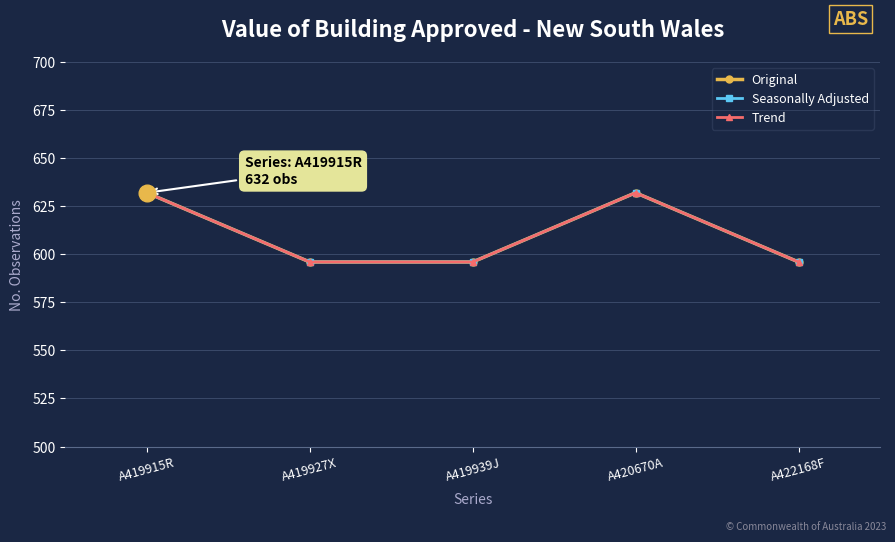

Reading left to right, what are all the values shown in this chart?

Original: A419915R=632	A419927X=596	A419939J=596	A420670A=632	A422168F=596
Seasonally Adjusted: A419915R=632	A419927X=596	A419939J=596	A420670A=632	A422168F=596
Trend: A419915R=632	A419927X=596	A419939J=596	A420670A=632	A422168F=596